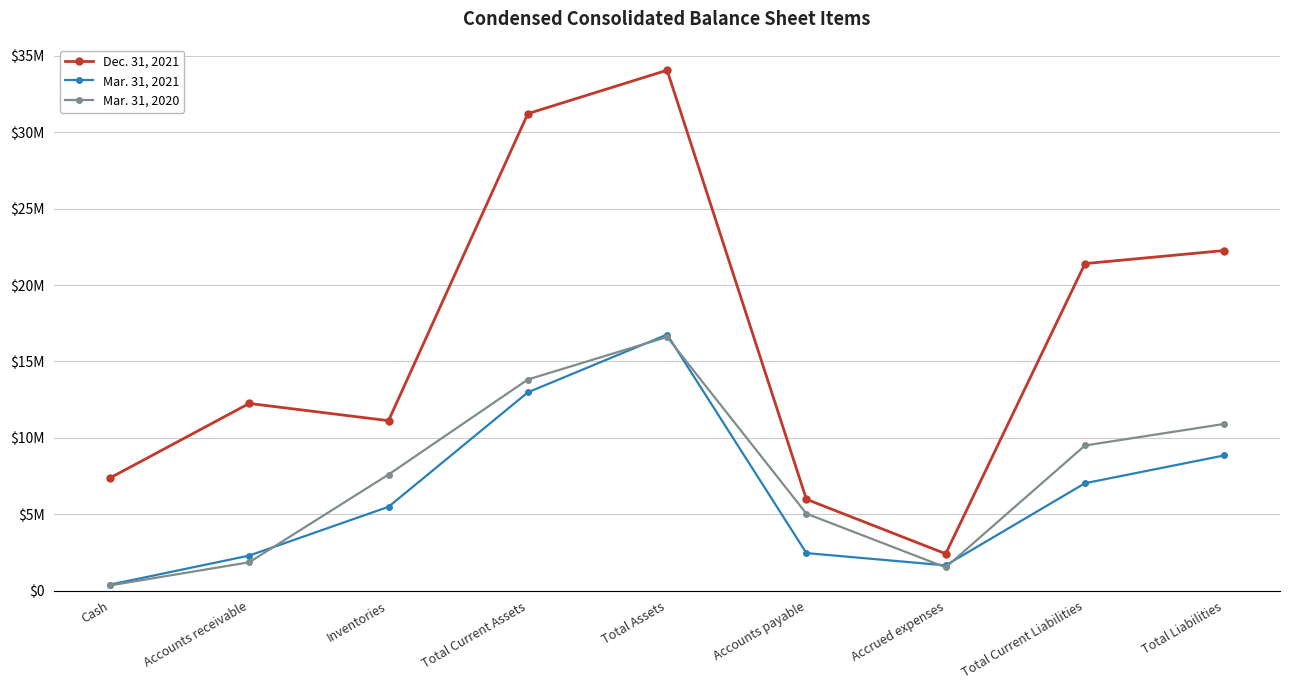

At which category is the sum across all series the highest?

Total Assets